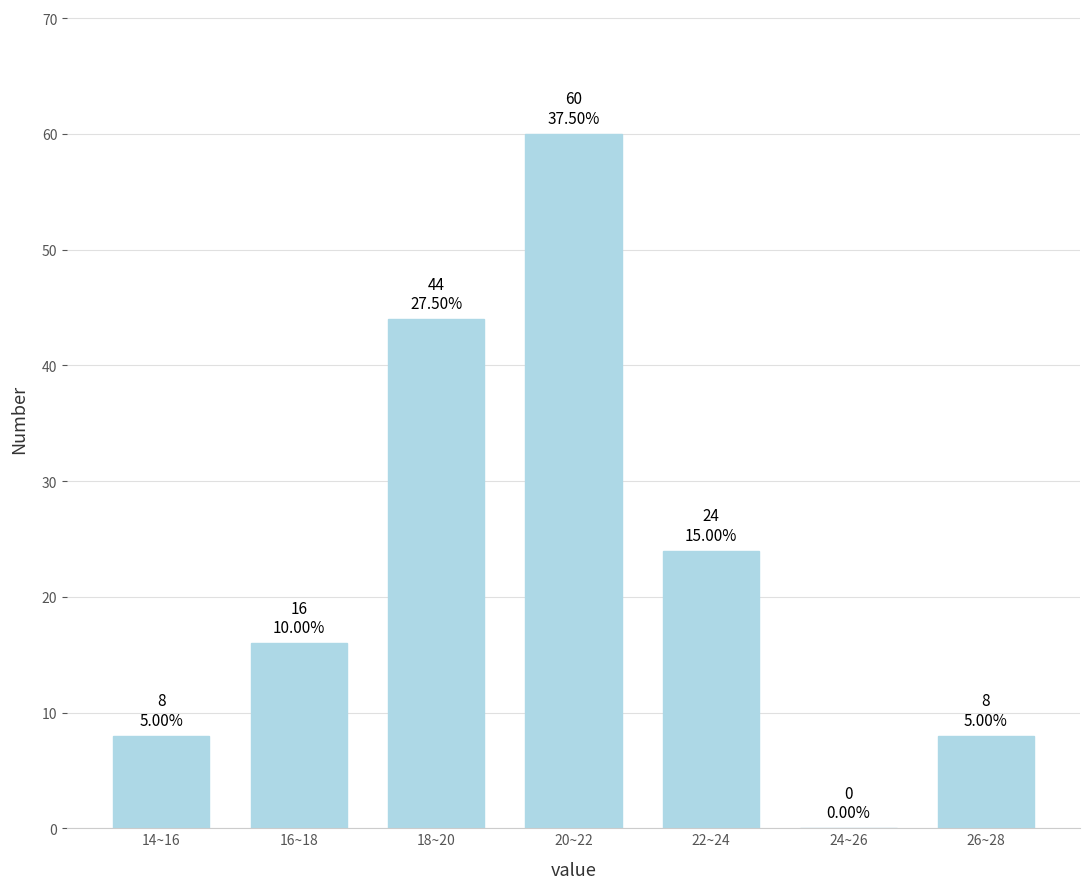

Reading left to right, extract all data points from this chart.

14~16=8	16~18=16	18~20=44	20~22=60	22~24=24	24~26=0	26~28=8